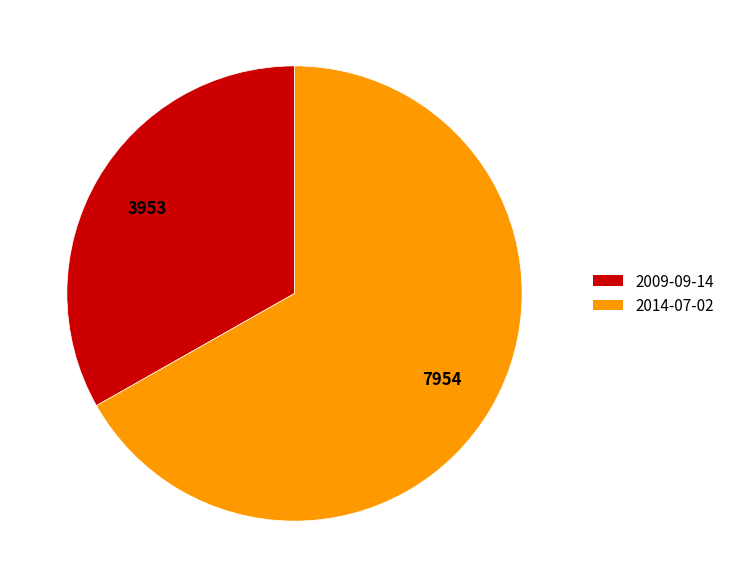

Rank the categories by value from lowest to highest.

2009-09-14, 2014-07-02